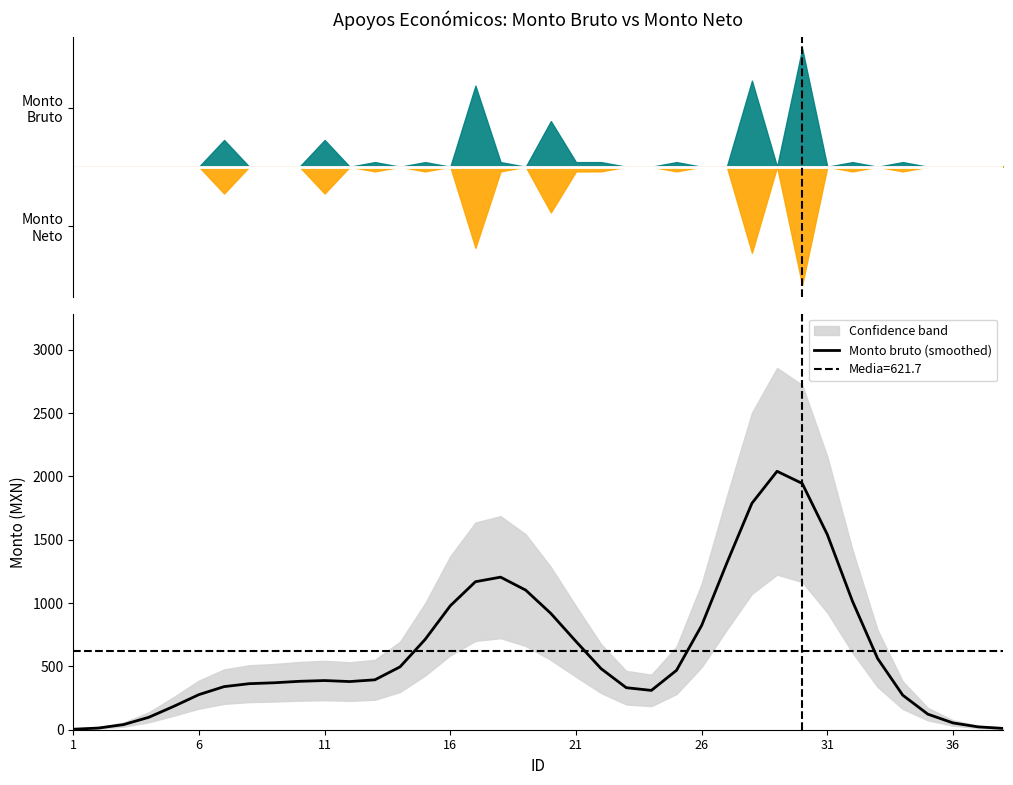

How many data points are less than 394?

19